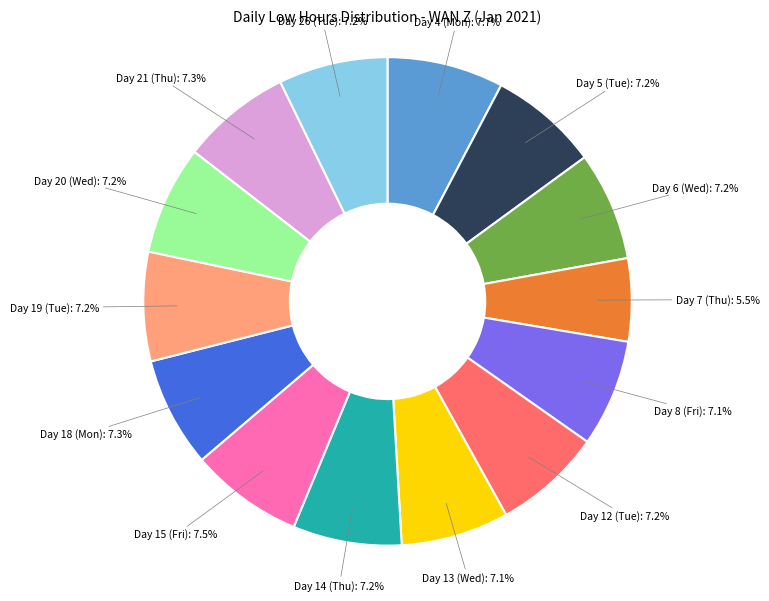

What is the total percentage of Day 18 (Mon) and Day 7 (Thu)?

12.8%